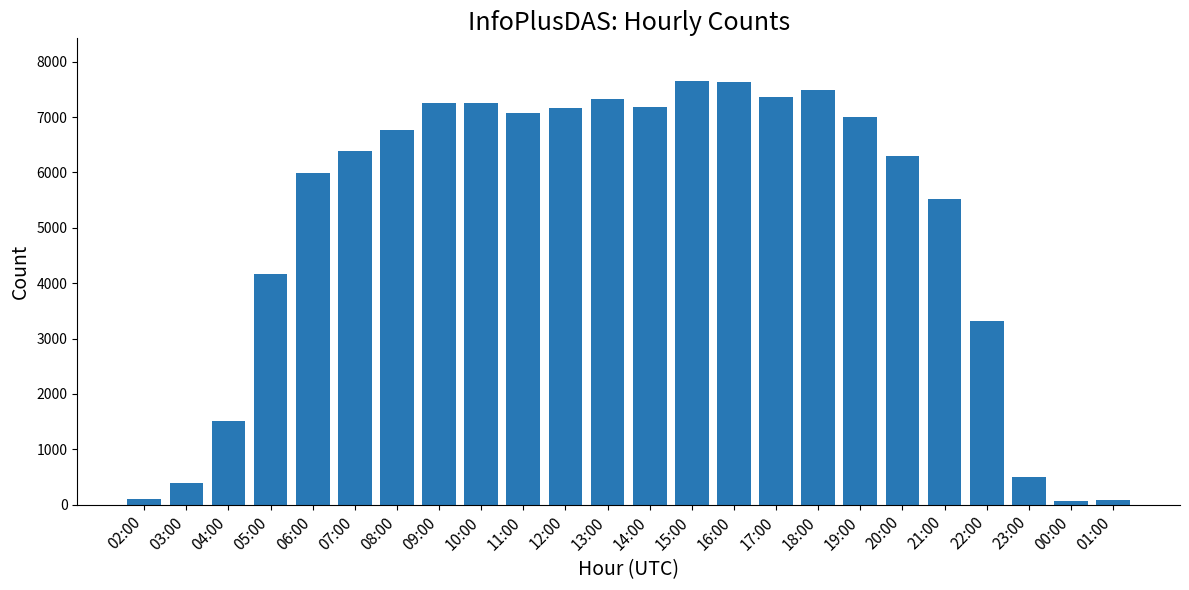

Approximately how many times larger is the value at 16:00 compared to 01:00?

86.7